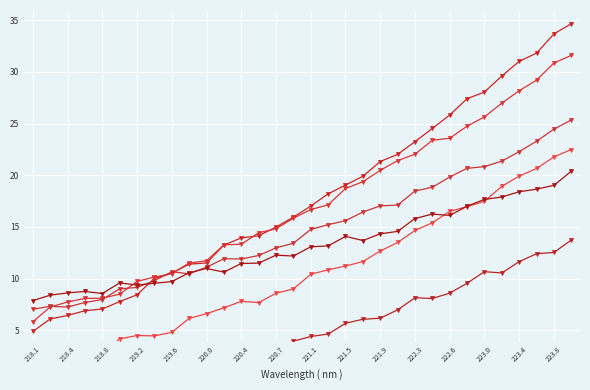

How many data points does each series have?

32